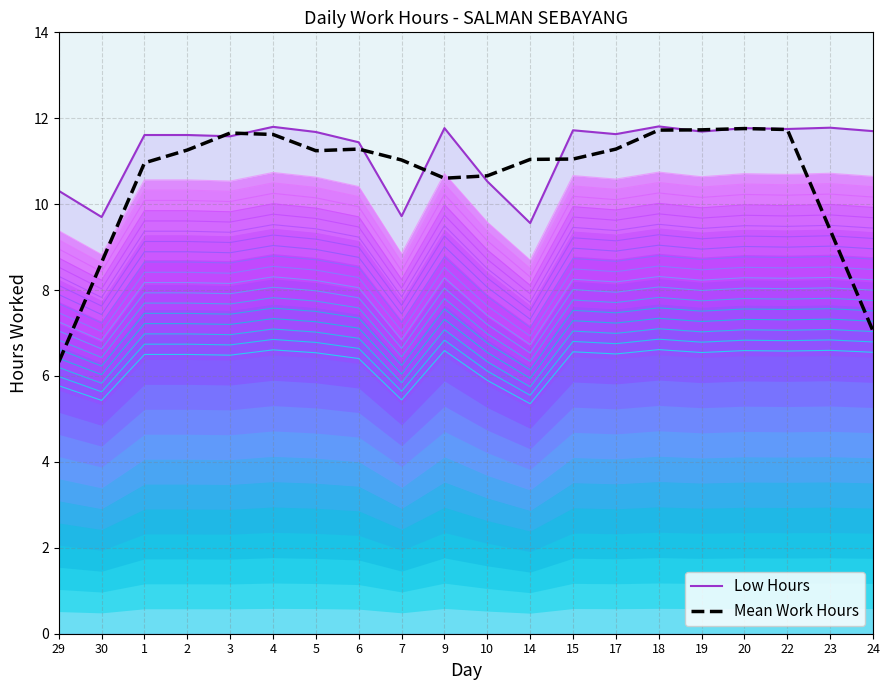

True or false: Mean Work Hours has more than 0 interior local peaks.

True